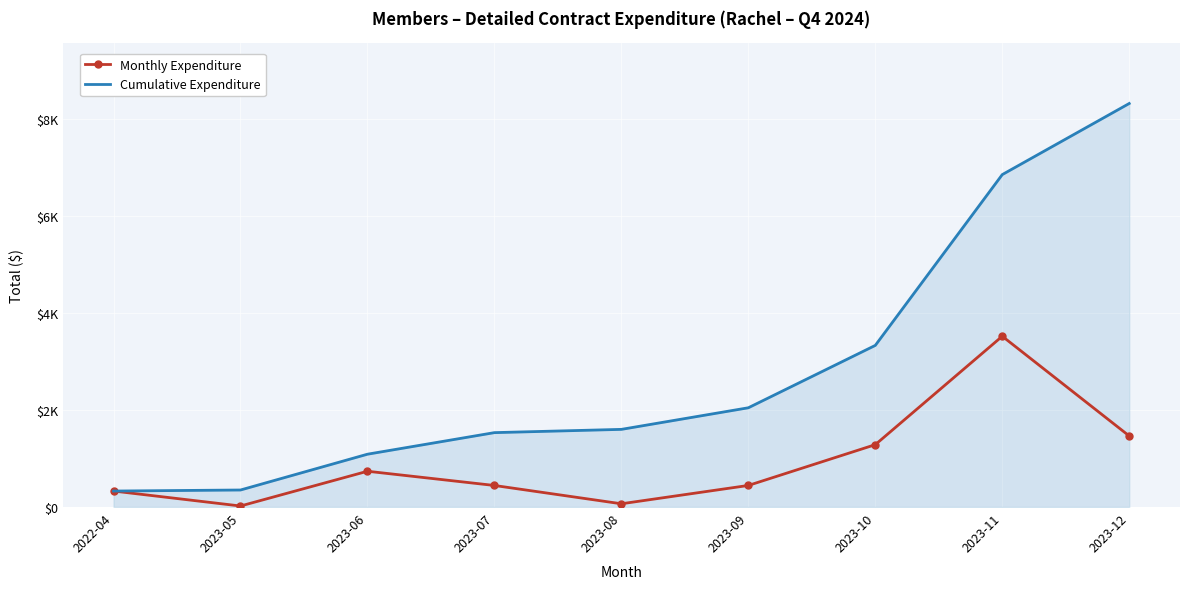

Rank the series at 2023-08 from lowest to highest value.

Monthly Expenditure, Cumulative Expenditure